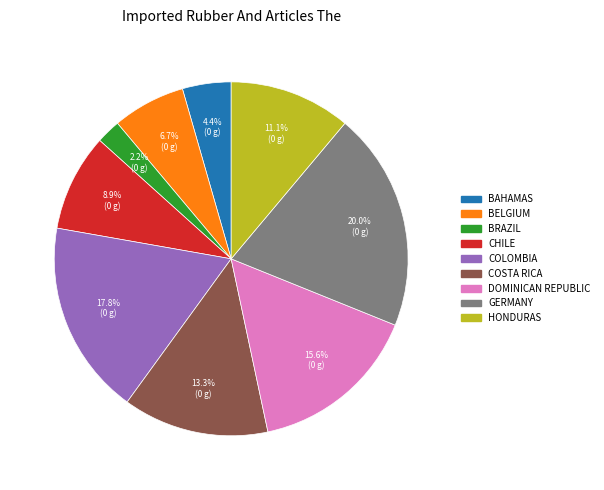

Which slice is the largest?

GERMANY